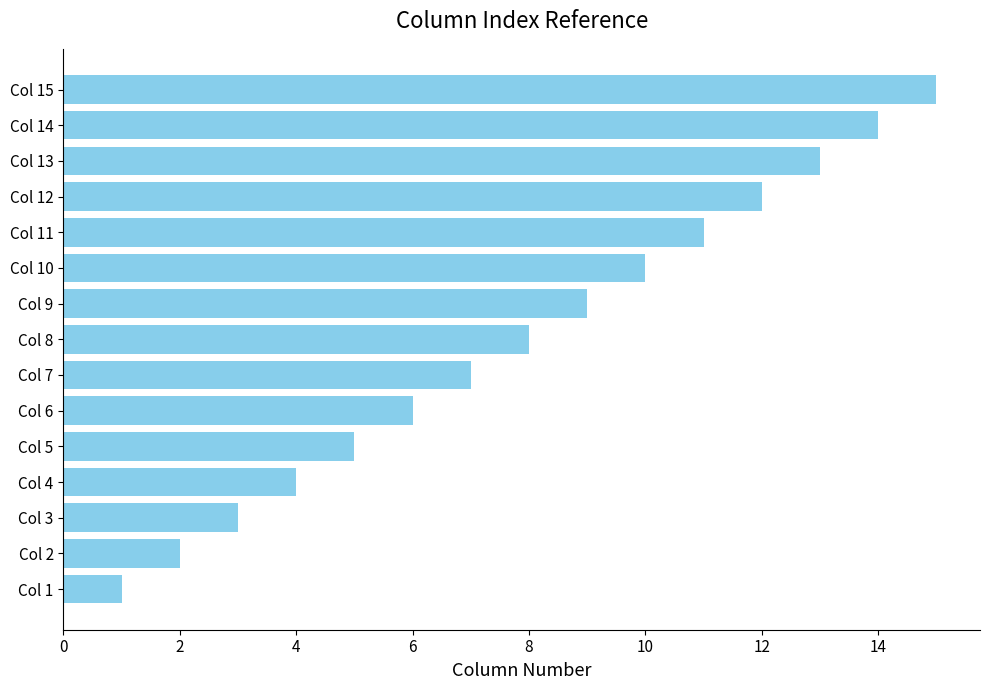

Does the chart contain stacked bars?

No